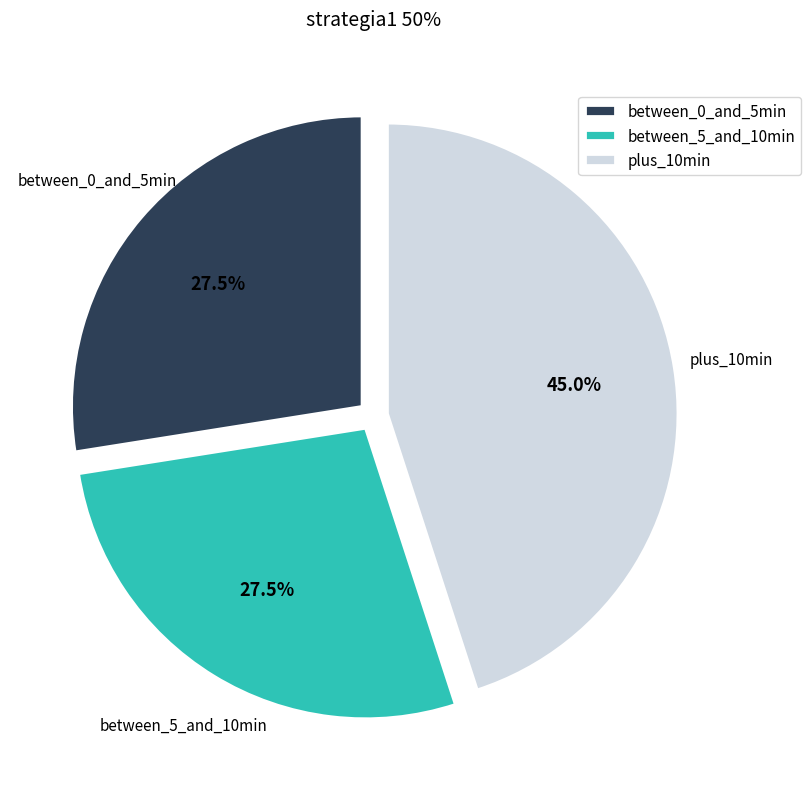

Is there a majority slice in this chart?

No